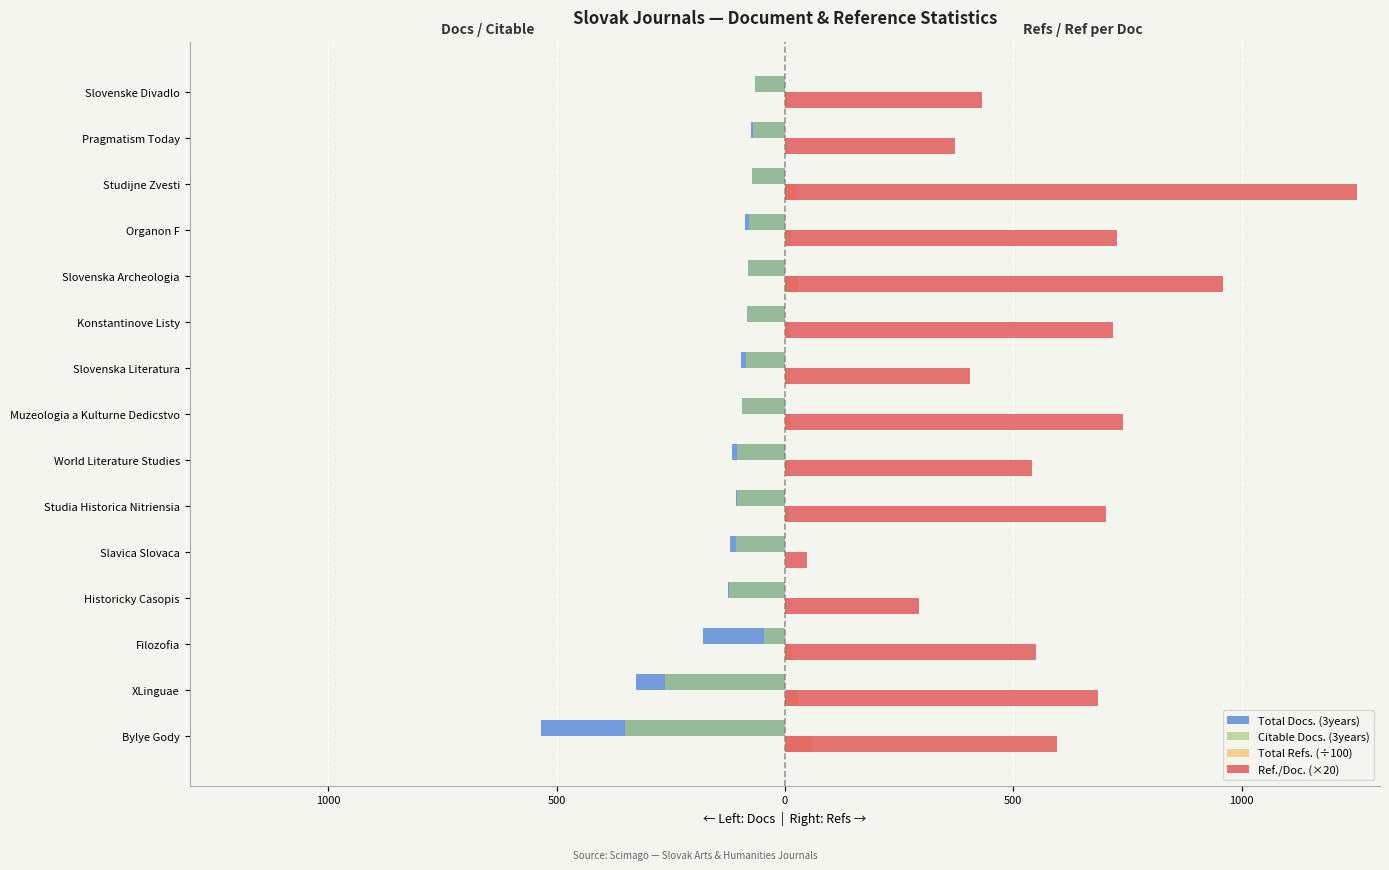

Reading left to right, what are all the values shown in this chart?

Total Docs. (3years): -535.0	-325.0	-179.0	-124.0	-120.0	-106.0	-116.0	-93.0	-97.0	-84.0	-81.0	-88.0	-72.0	-74.0	-65.0
Citable Docs. (3years): -349.0	-263.0	-45.0	-123.0	-108.0	-105.0	-104.0	-93.0	-86.0	-84.0	-81.0	-79.0	-72.0	-69.0	-65.0
Total Refs. (÷100): 59.3	29.5	15.2	5.8	1.2	9.8	11.4	10.4	10.4	11.9	29.2	13.8	25.7	6.5	7.3
Ref./Doc. (×20): 596.0	685.2	551.0	294.8	47.4	703.6	541.4	741.4	406.2	718.8	959.0	726.4	1253.2	372.6	432.4